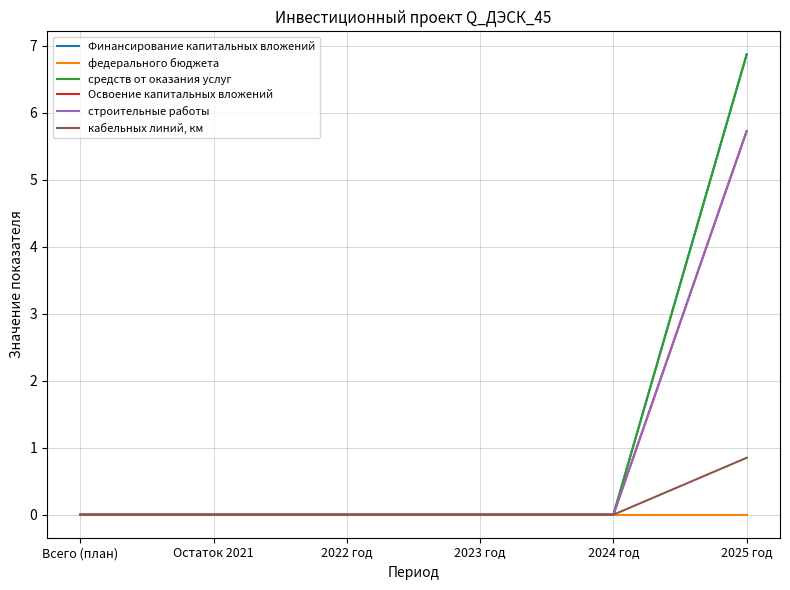

What is the label of the 1st point from the left?

Всего (план)